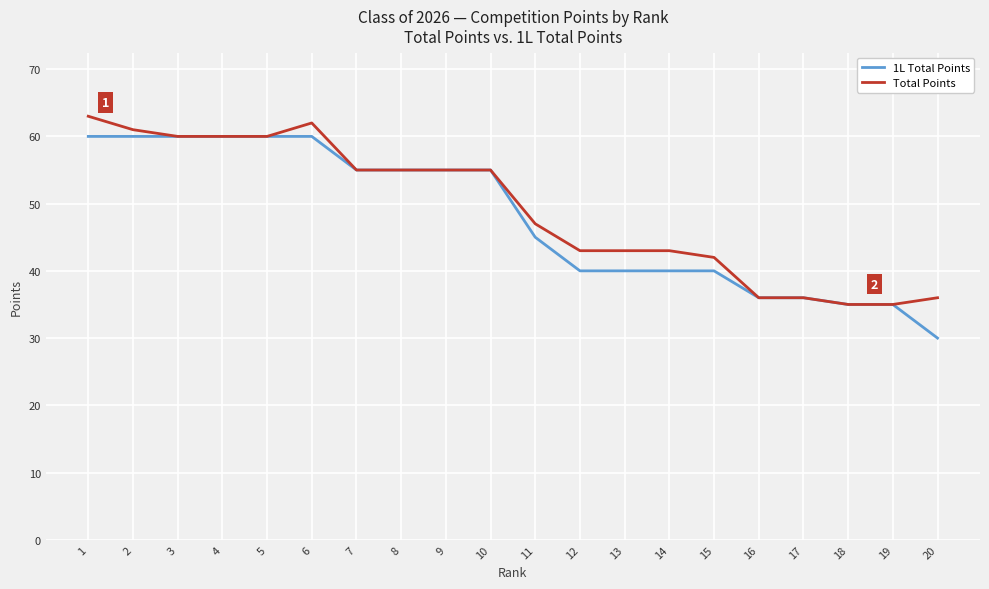

Is the value of 1L Total Points at 20 greater than the value of Total Points at 14?

No